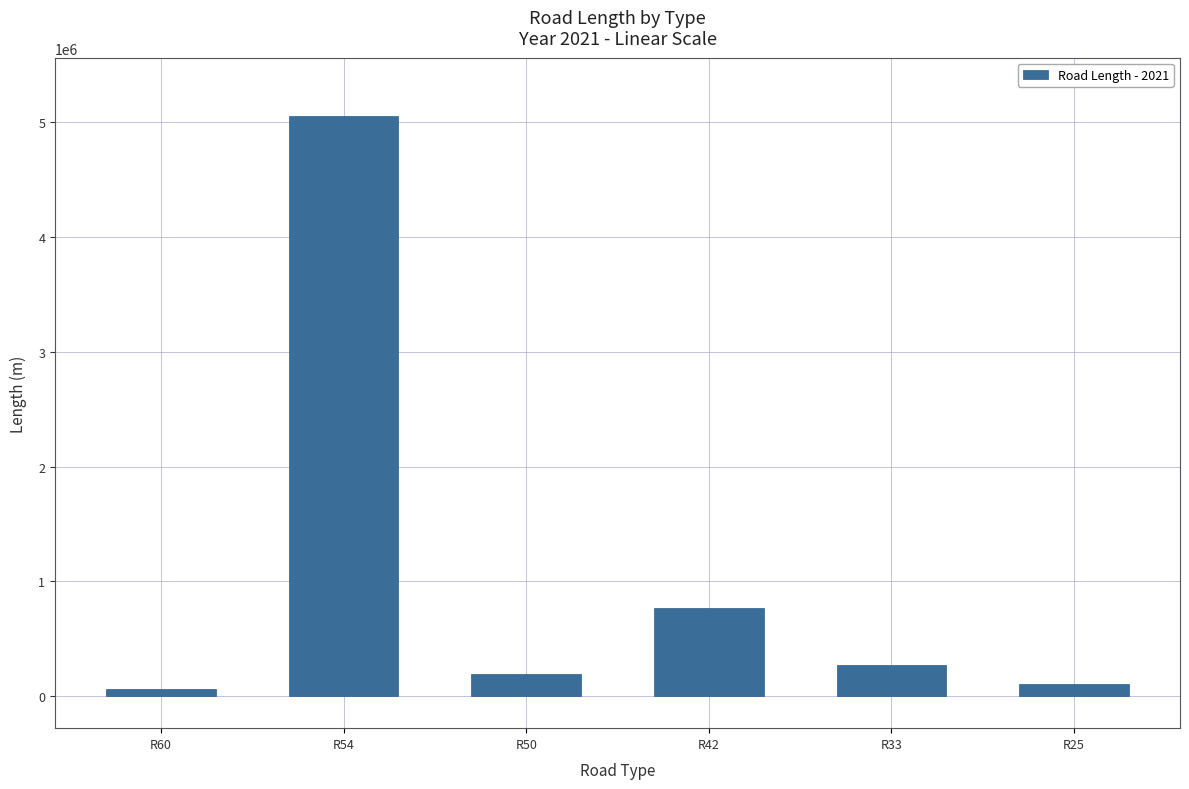

Which has a higher value, R60 or R25?

R25